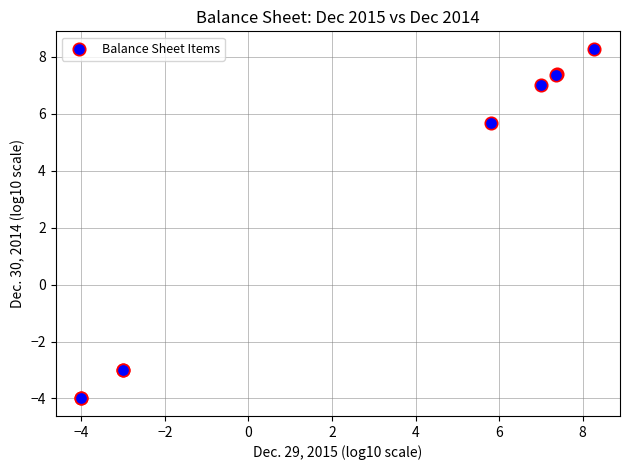

What Y value in the scatter plot is closest to 2?

5.7